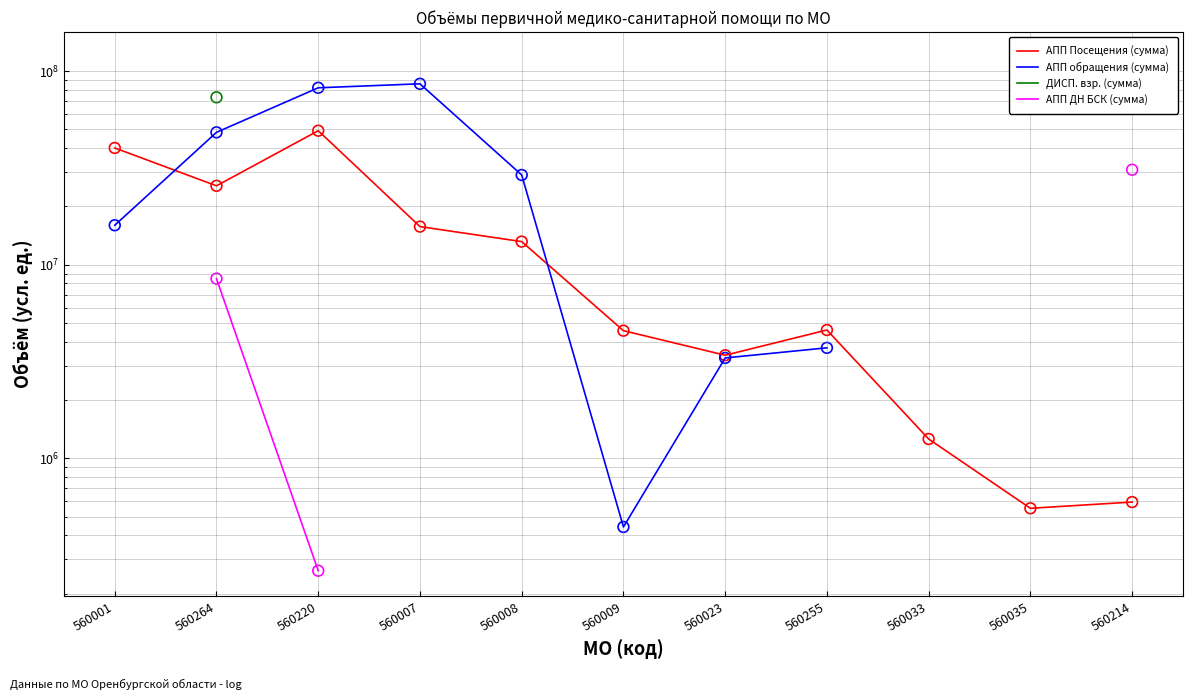

Which series has the widest spread of Y values?

АПП обращения (сумма)